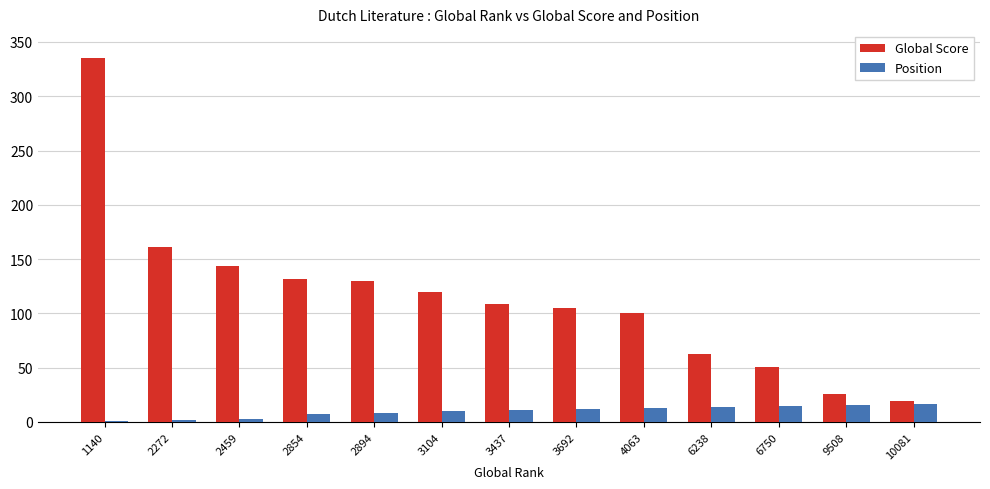

What is the sum of all Global Score values?

1495